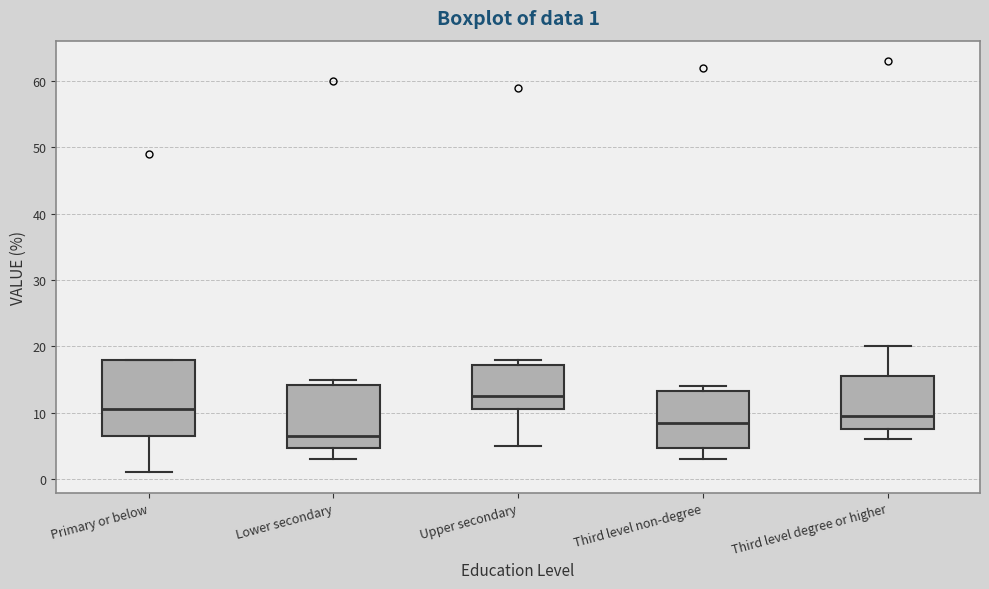

Which box's median line is the lowest?

Lower secondary